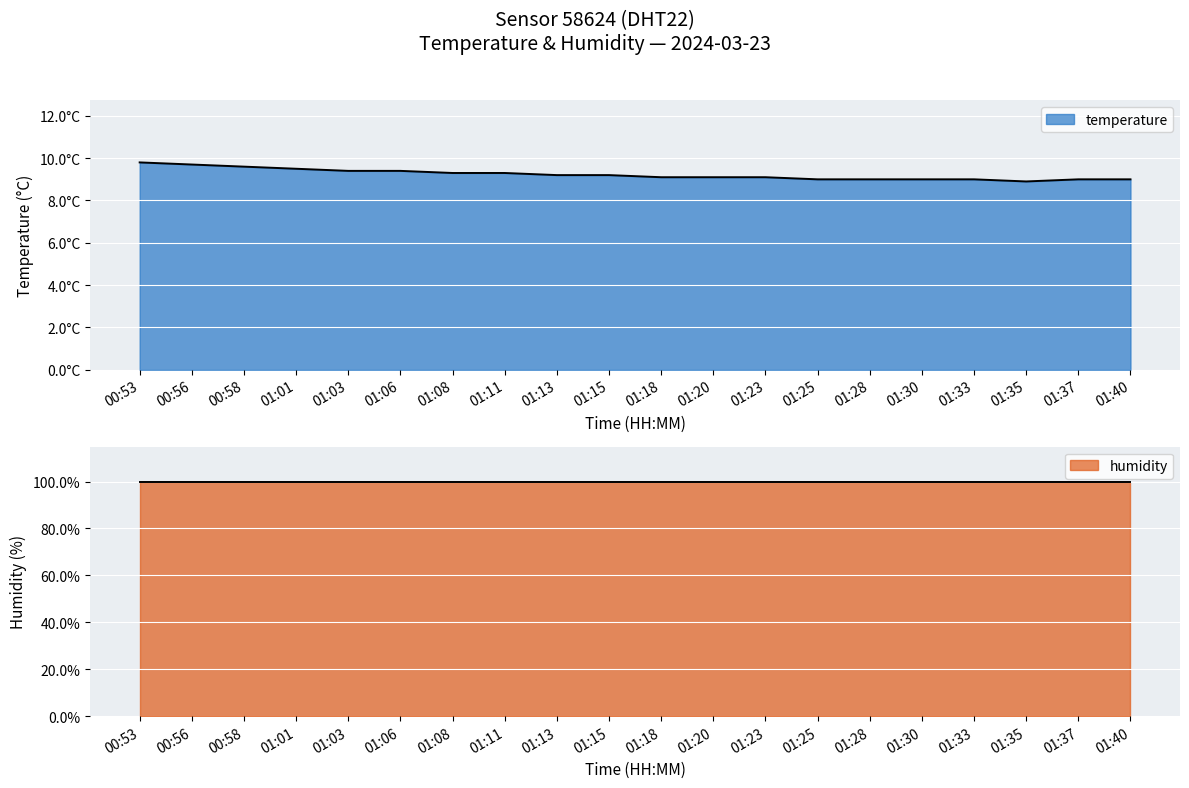

How many data points are less than 9?

1